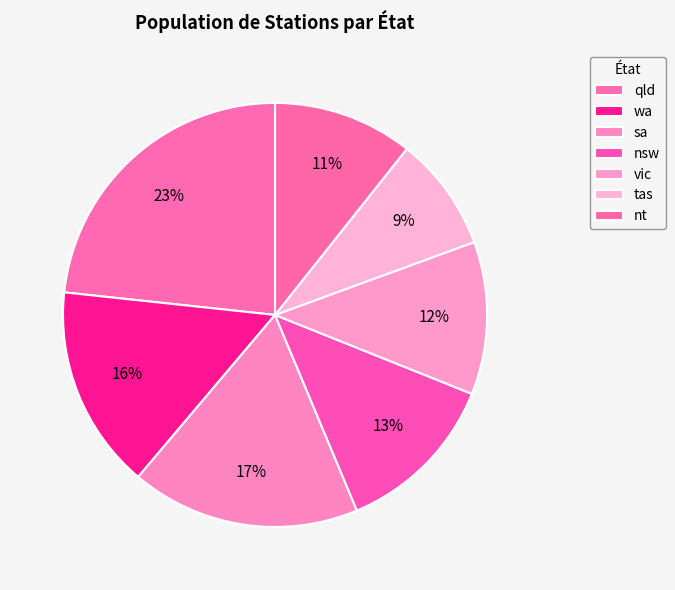

How many segments does this pie chart have?

7